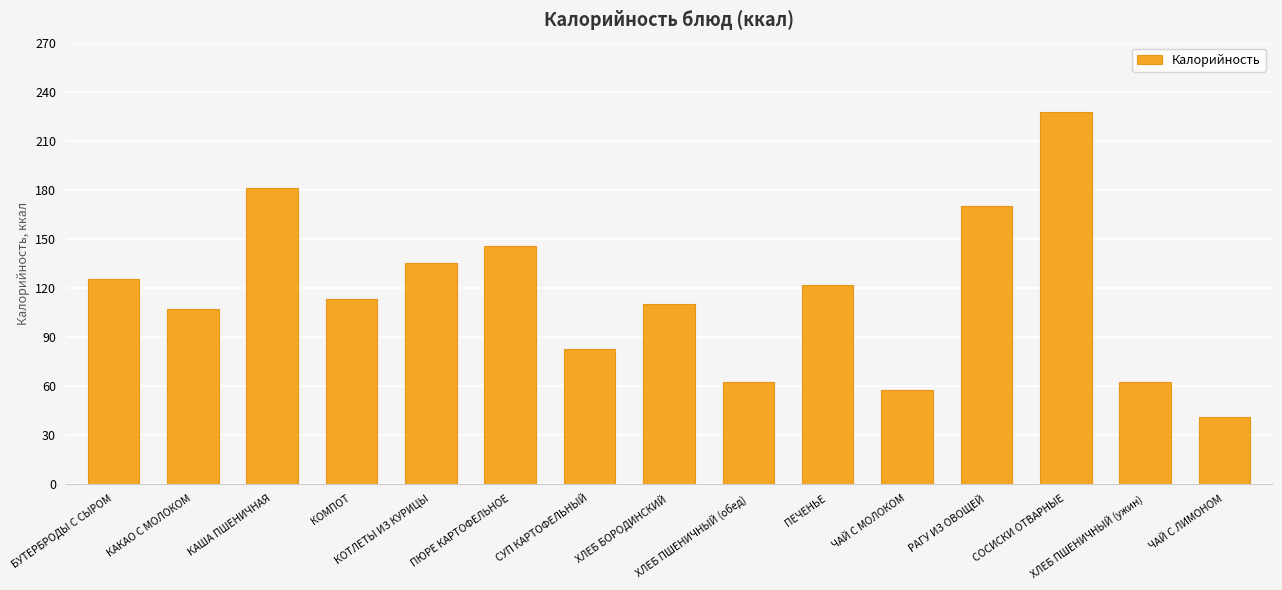

Which label corresponds to the largest value in the chart?

СОСИСКИ ОТВАРНЫЕ